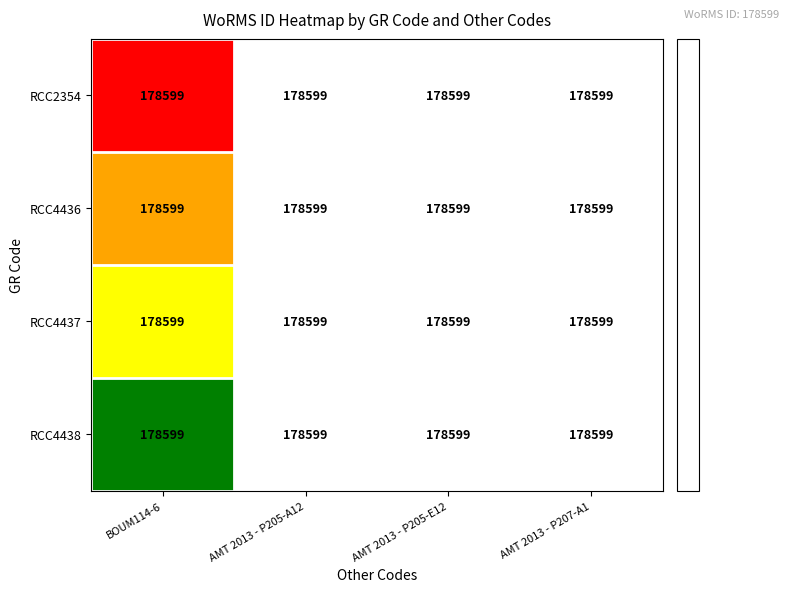

Is it true that RCC2354 equals 178599.0 at BOUM114-6?

True